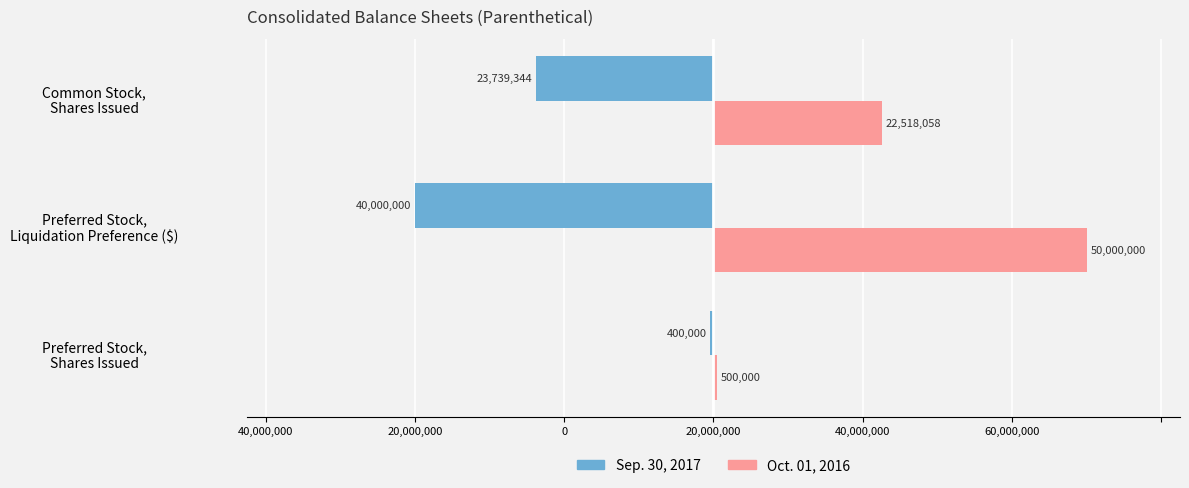

What are all the series names shown in the legend?

Sep. 30, 2017, Oct. 01, 2016